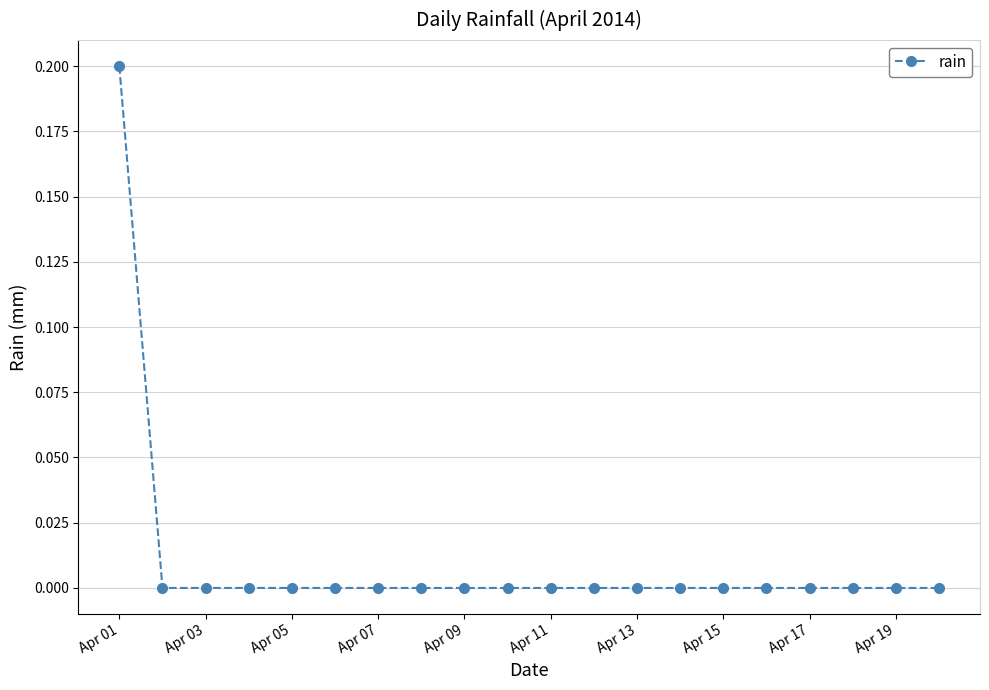

Reading left to right, extract all data points from this chart.

0.2	0.0	0.0	0.0	0.0	0.0	0.0	0.0	0.0	0.0	0.0	0.0	0.0	0.0	0.0	0.0	0.0	0.0	0.0	0.0